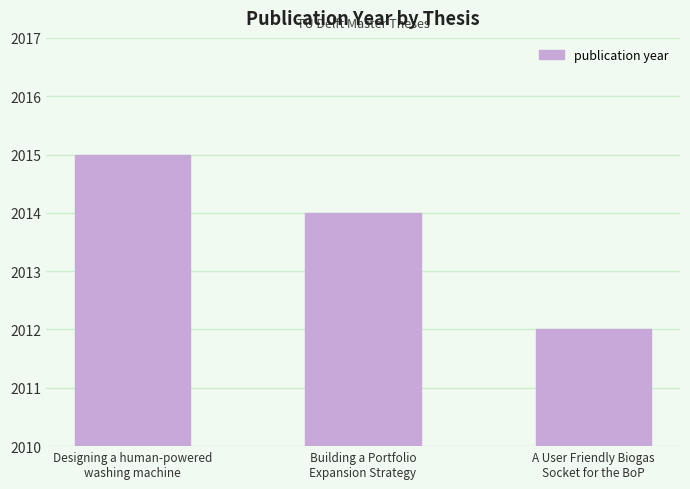

What is the greatest value displayed?

2015